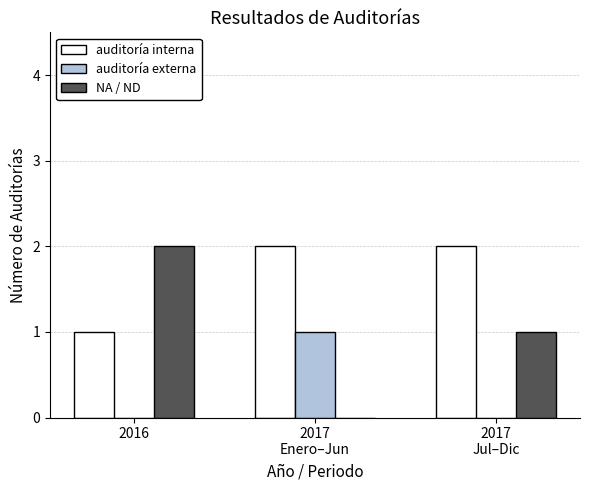

What is the total value across all series at 2016?

3